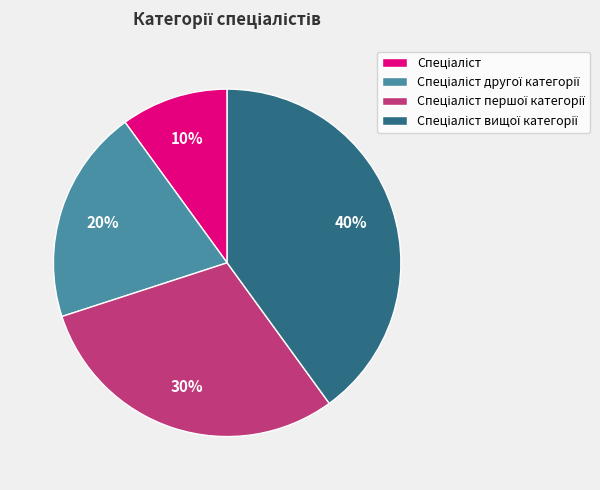

Does any single category account for the majority?

No